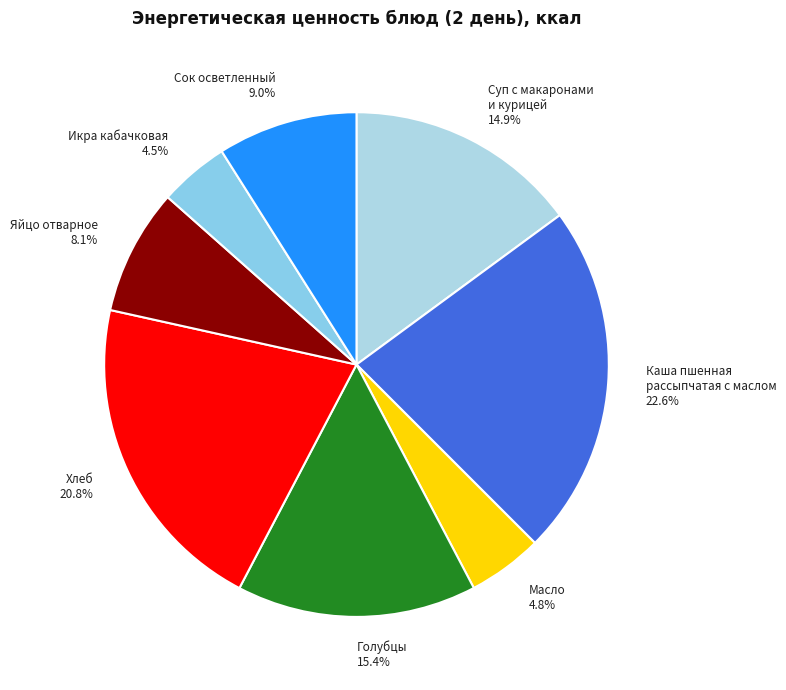

Does Голубцы account for over 50% of the chart?

No